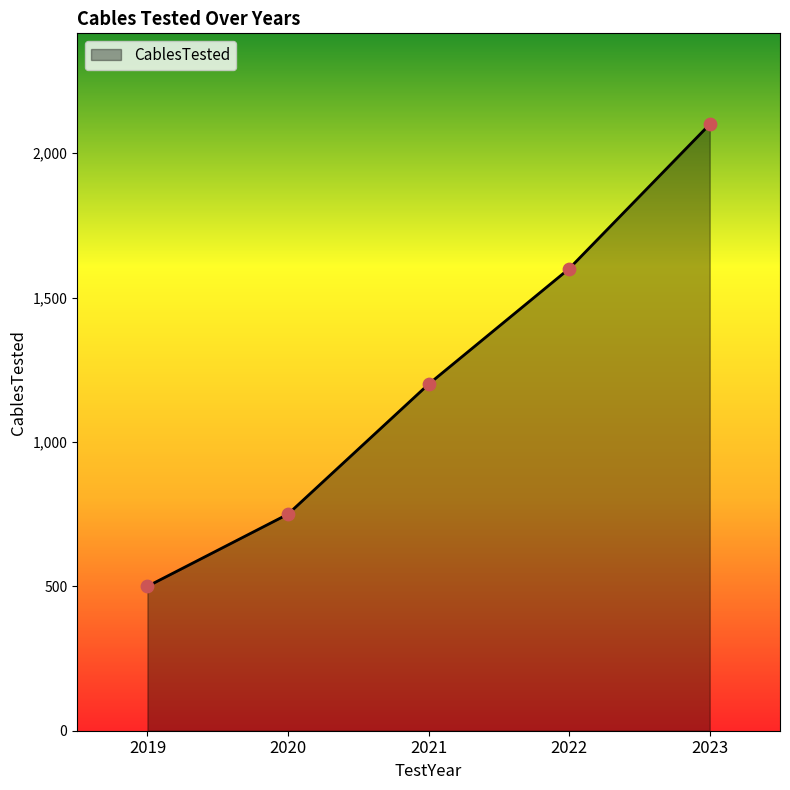

Approximately how many times larger is the value at 2021 compared to 2023?

0.6